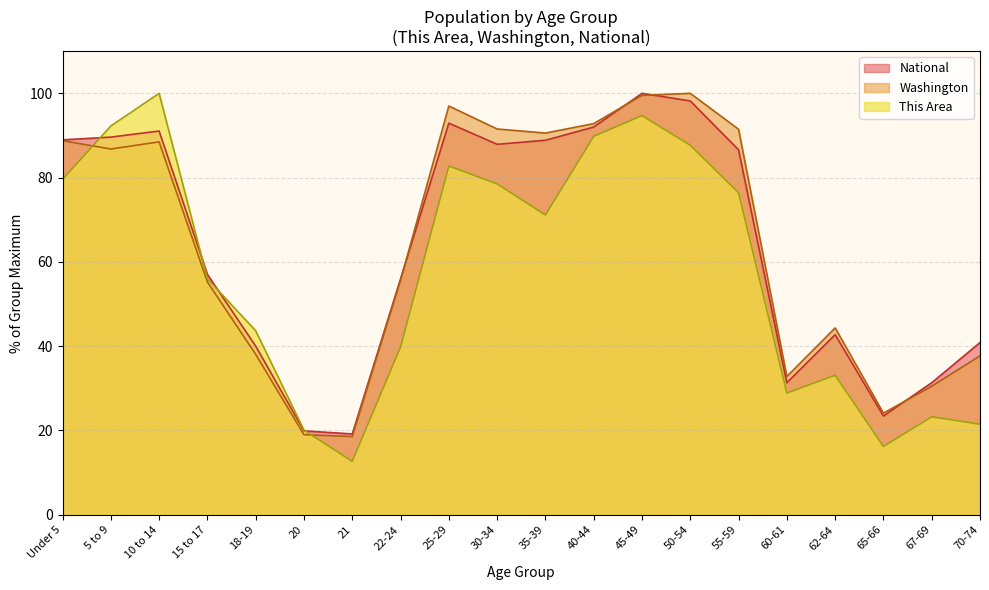

At how many categories does at least one series exceed 25?

17